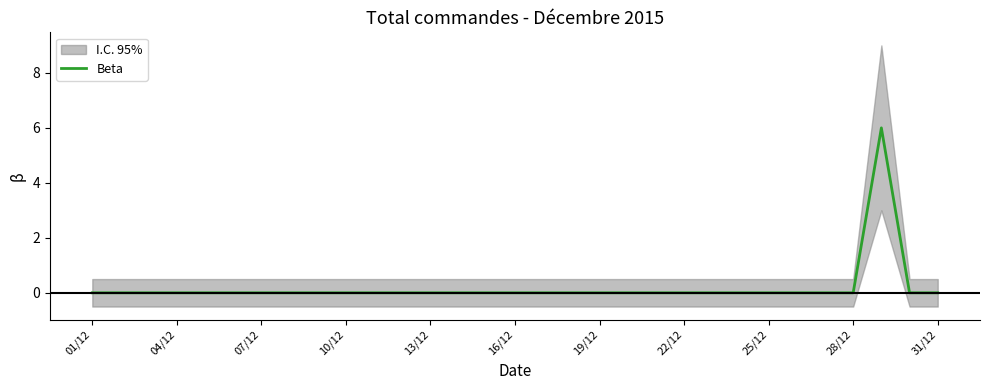

Reading left to right, what are all the values shown in this chart?

0	0	0	0	0	0	0	0	0	0	0	0	0	0	0	0	0	0	0	0	0	0	0	0	0	0	0	0	6	0	0